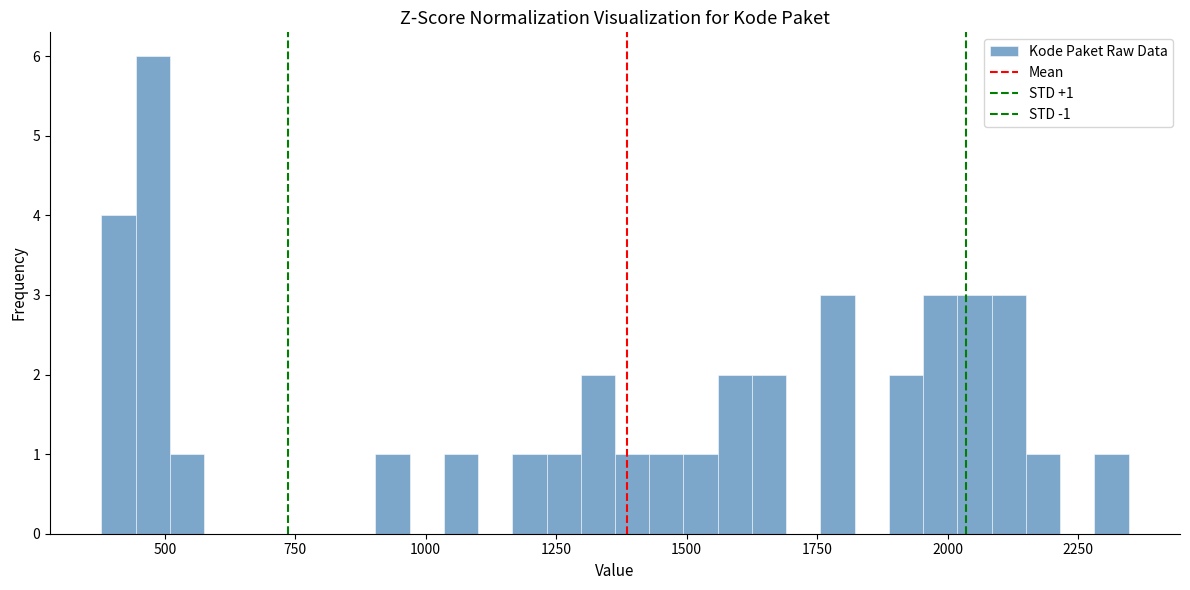

Around what value on the x-axis is the tallest bar? Give the approximate position of its centre, as read against the axis.

500